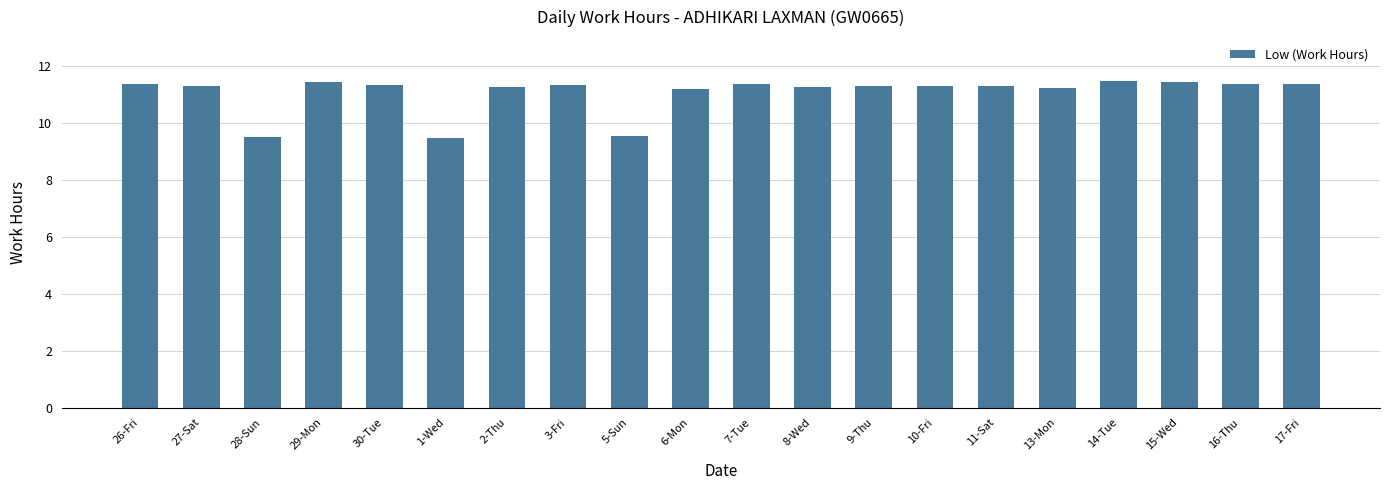

What is the minimum value shown in the chart?

9.5